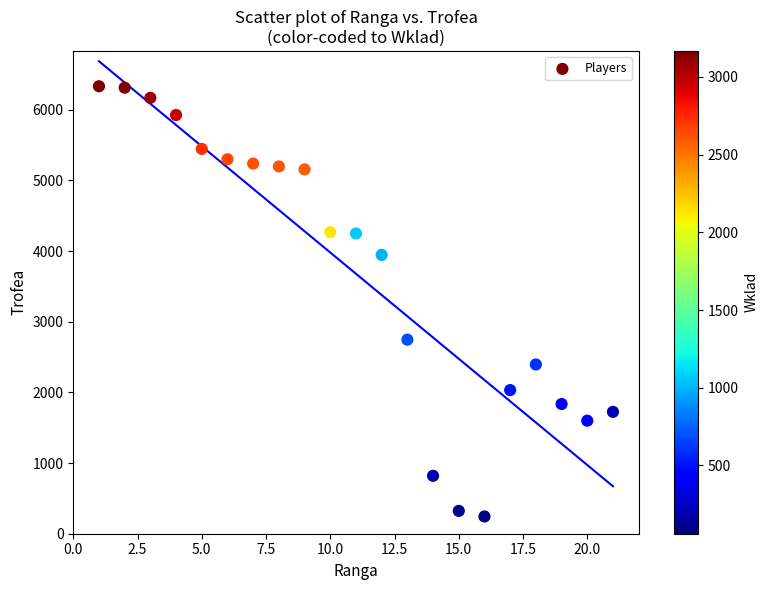

What Y value in the scatter plot is closest to 3289?

2747